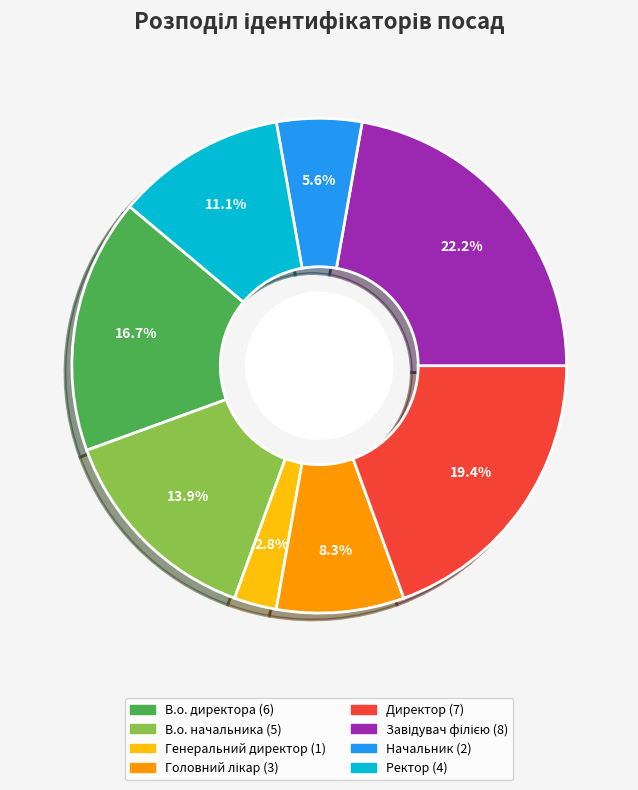

Count the number of slices in the pie.

8